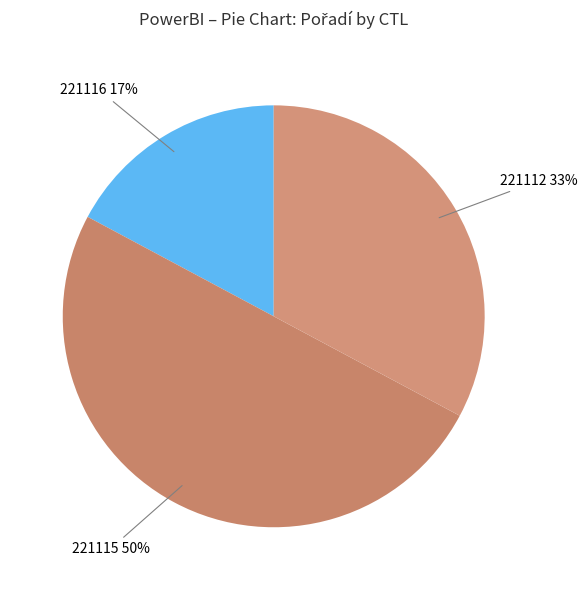

To the nearest percent, what is the average slice percentage?

33%